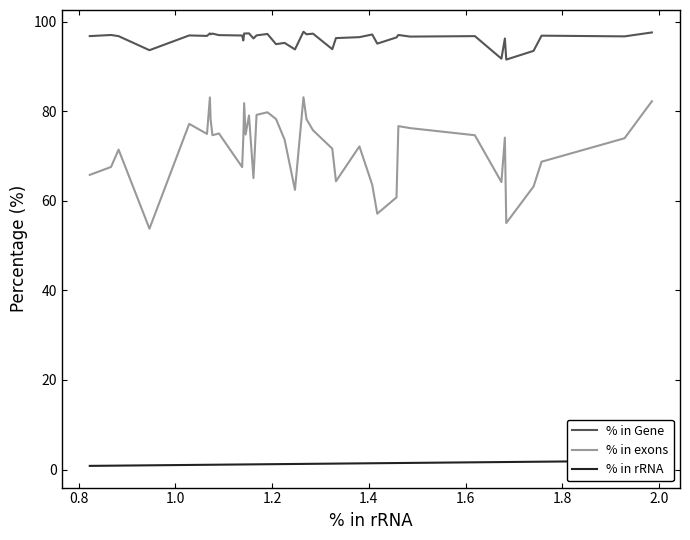

True or false: % in exons and % in Gene cross at least once.

False